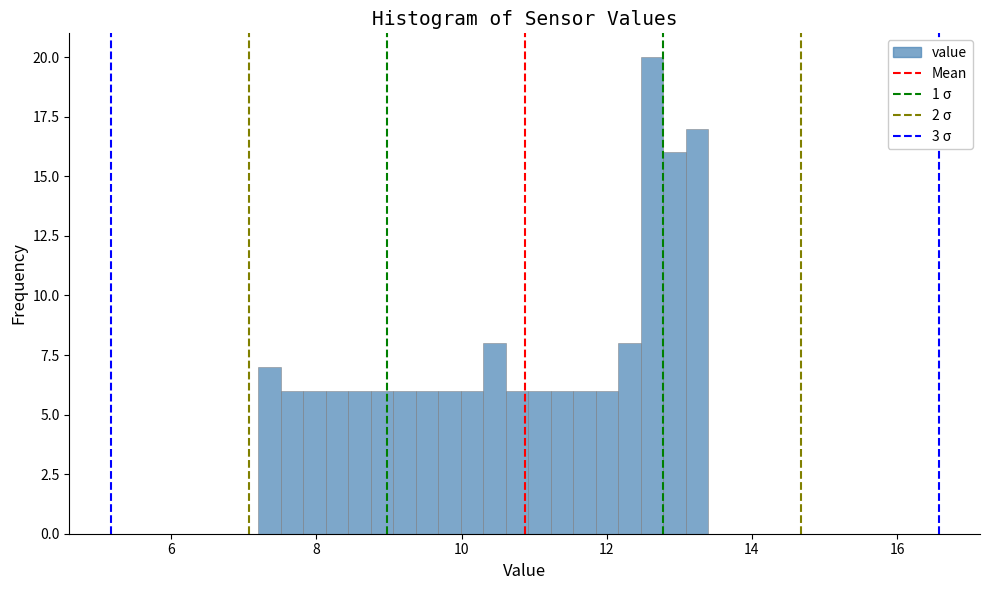

Read against the x-axis, roughly where is the centre of the tallest bar?

12.6